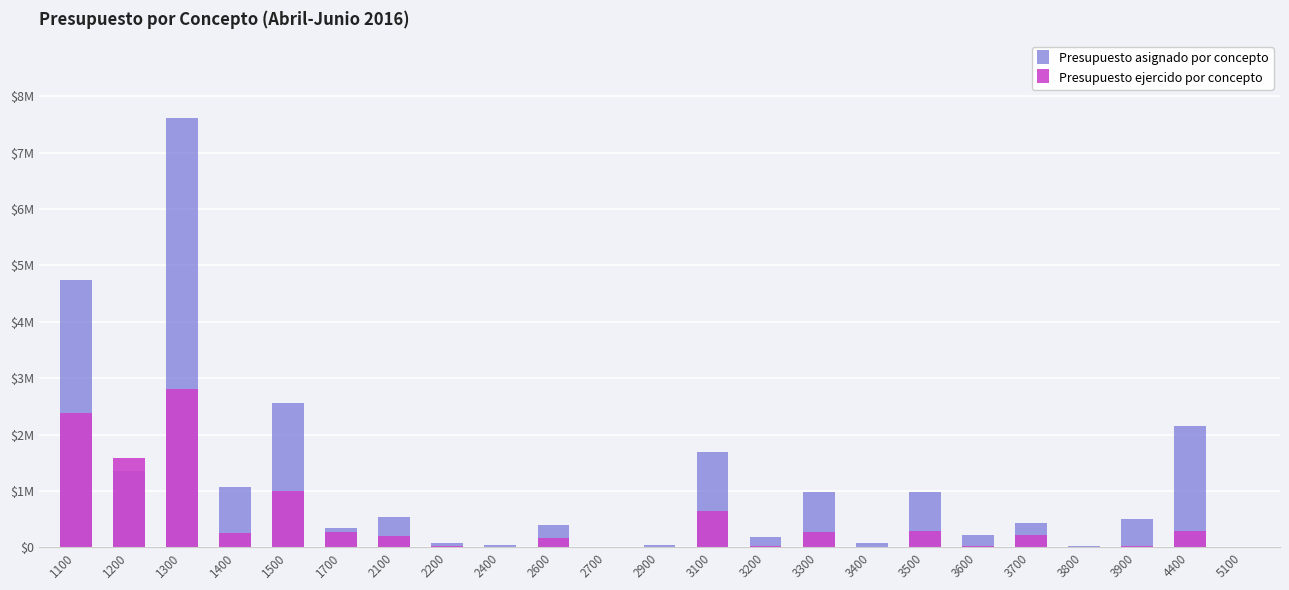

Between 3500 and 3800, which series saw the biggest shift?

Presupuesto asignado por concepto